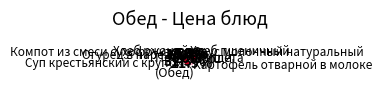

How much of the chart is everything except Огурец в нарезке?

94.0%